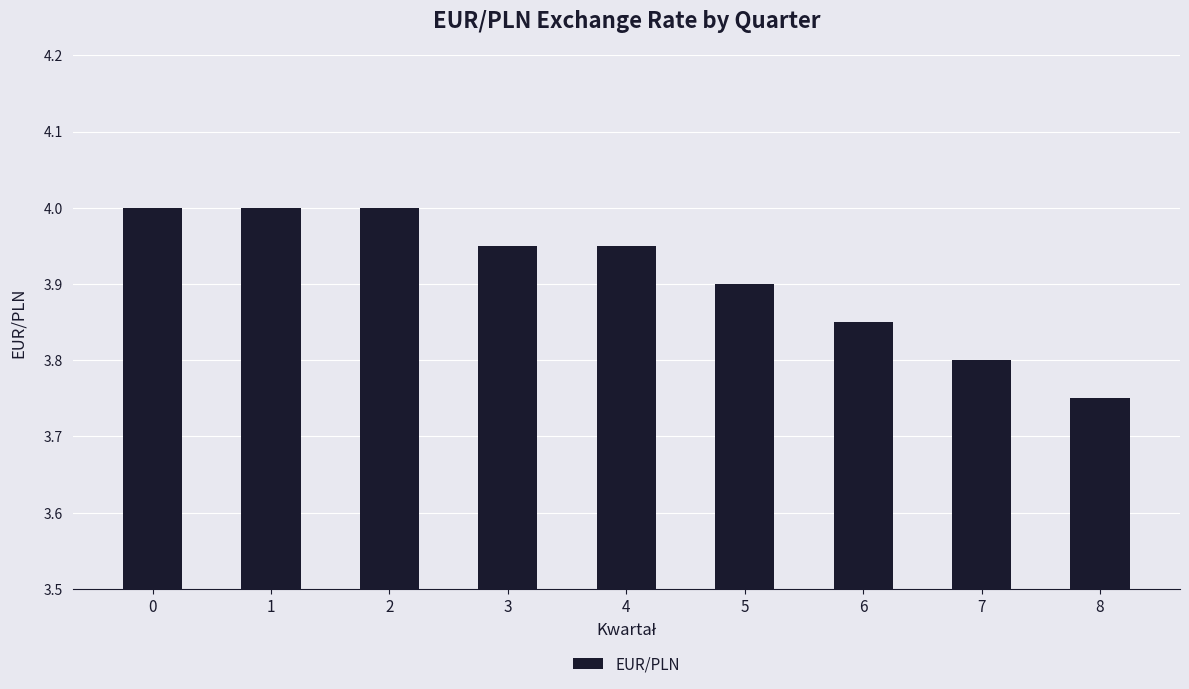

At which category does the chart reach its minimum across all series?

8